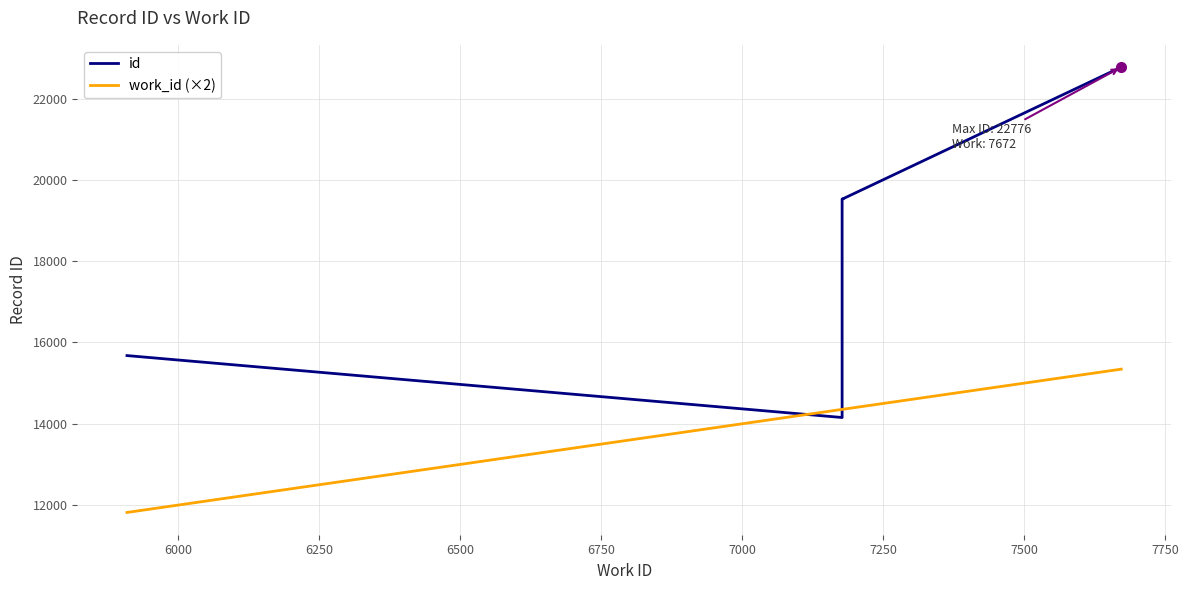

Rank the series by their average value, from lowest to highest.

work_id (×2), id